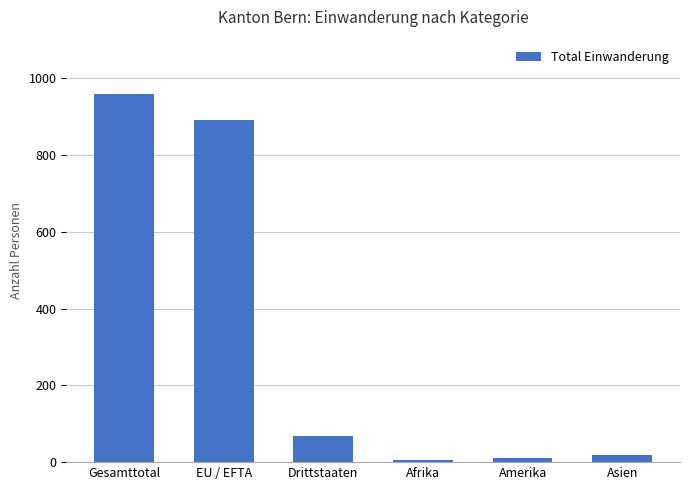

What value does the data have at EU / EFTA, to the nearest 100?

900